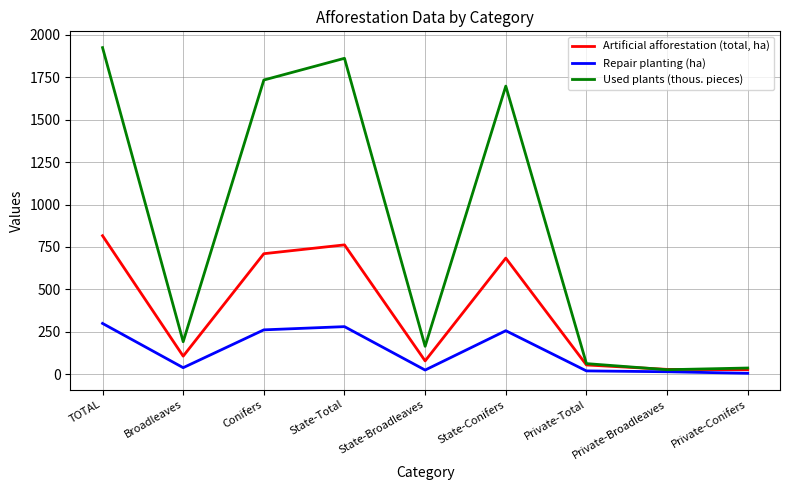

Rank the series by their average value, from lowest to highest.

Repair planting (ha), Artificial afforestation (total, ha), Used plants (thous. pieces)